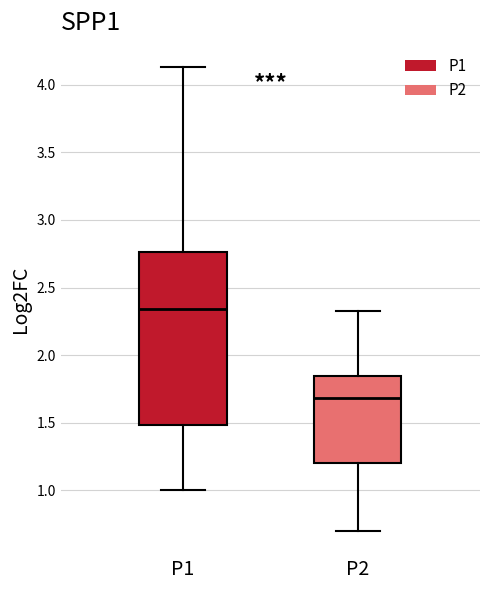

Where does the lower whisker of the box for P1 end on the y-axis? The values are not printed on the chart, so give them approximately, as read against the axis.

1.00